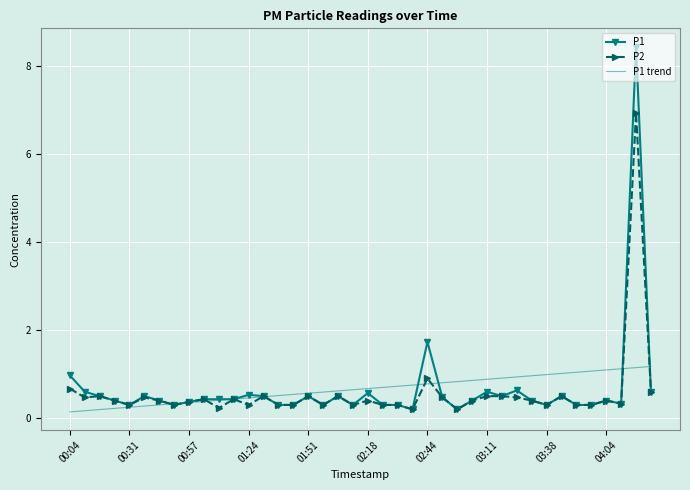

List the series in order of their peak value, highest first.

P1, P2, P1 trend